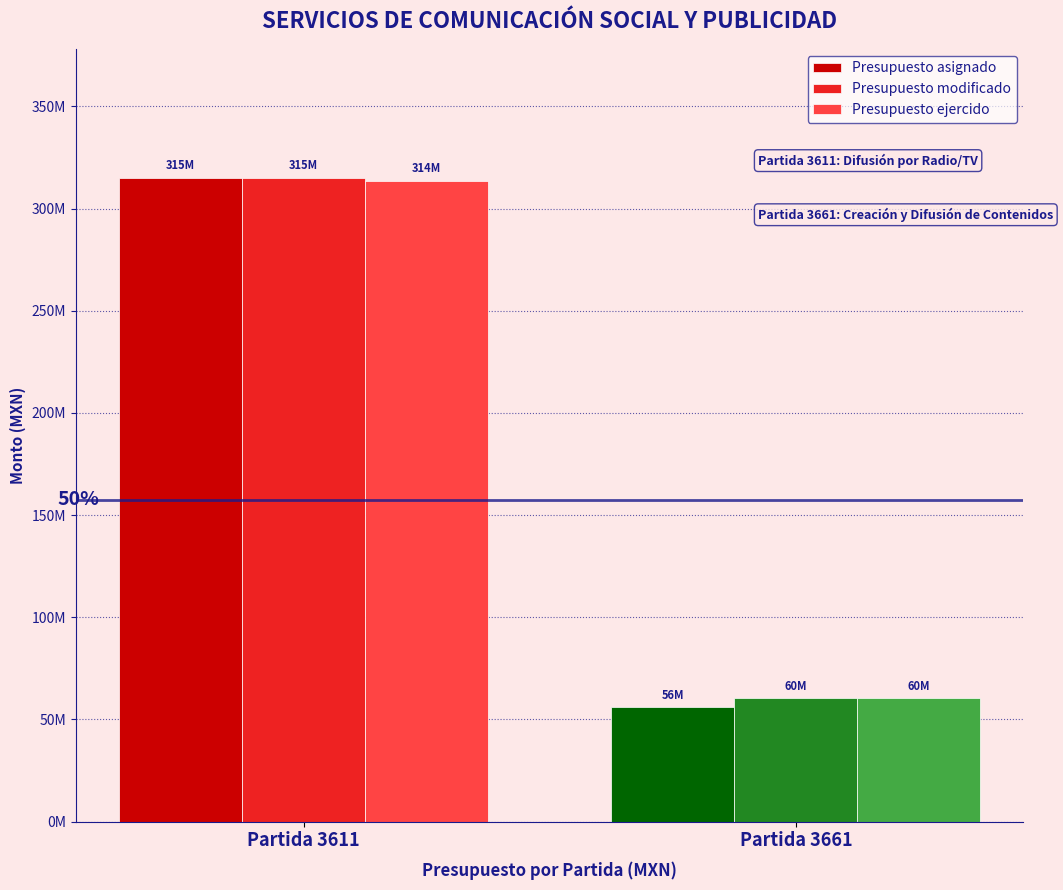

What value does the Presupuesto modificado series have at Partida 3661?

60465000.0